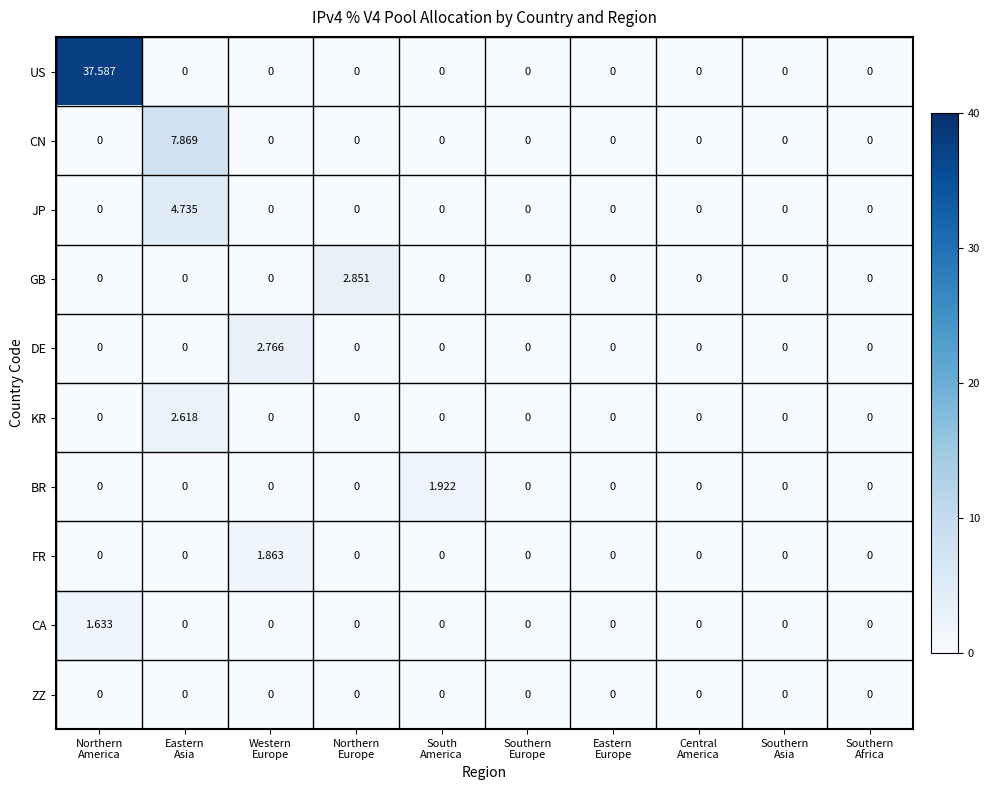

Rank the series by their maximum value, from highest to lowest.

US, CN, JP, GB, DE, KR, BR, FR, CA, ZZ